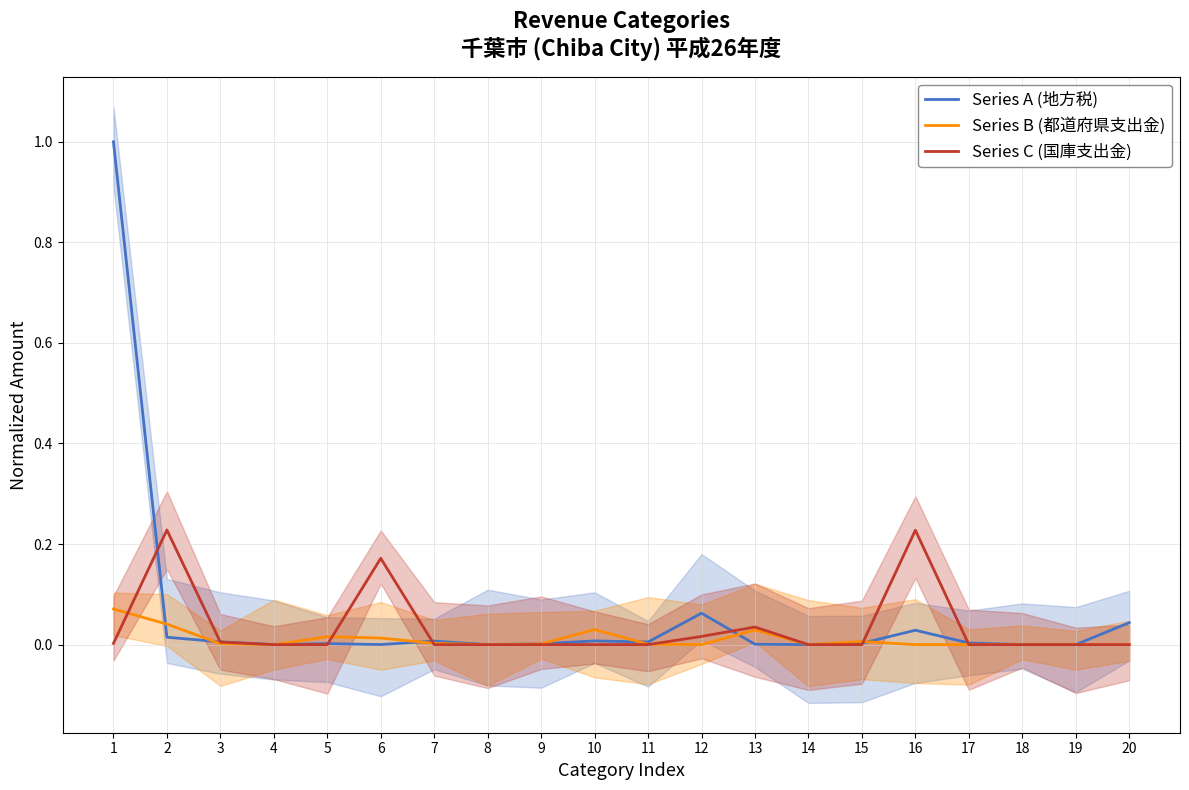

Between which two adjacent categories do Series C (国庫支出金) and Series A (地方税) first intersect?

1 and 2